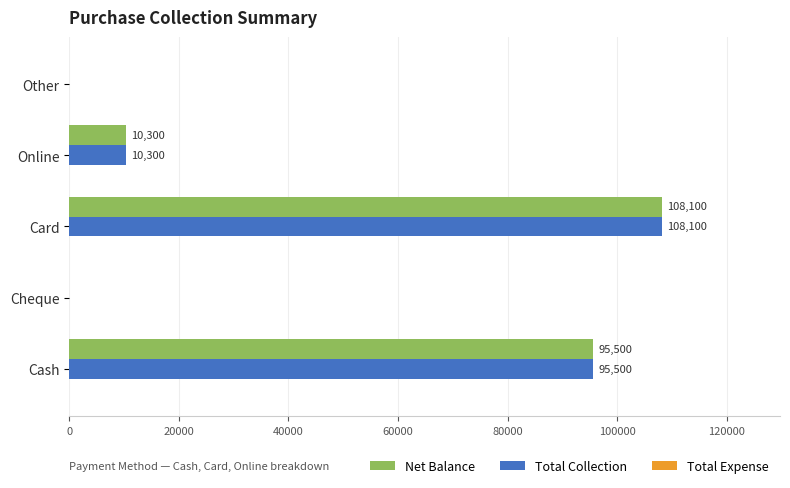

Where is Total Collection nearest to the value 54050?

Cash